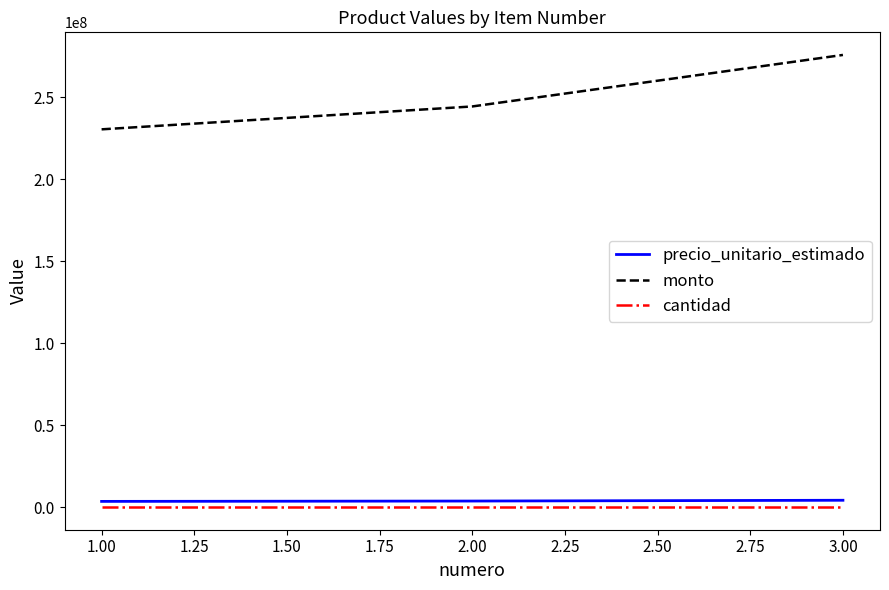

At how many categories does at least one series exceed 193760528?

3